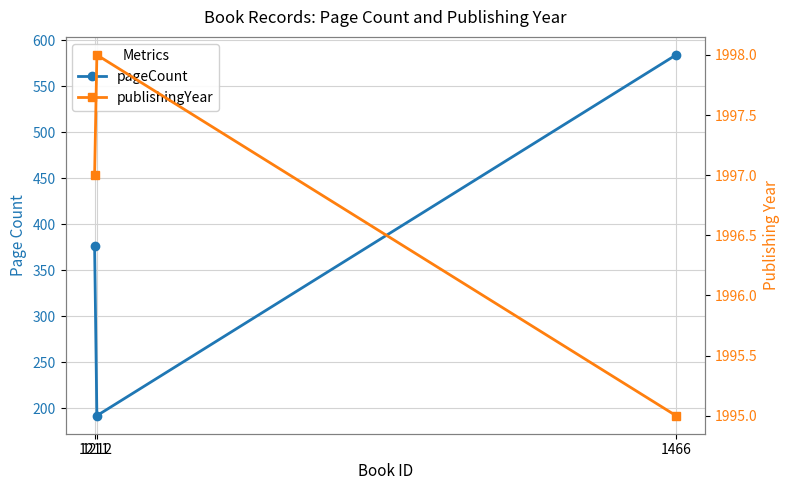

What is the difference between the pageCount values at 1212 and 1466?

392